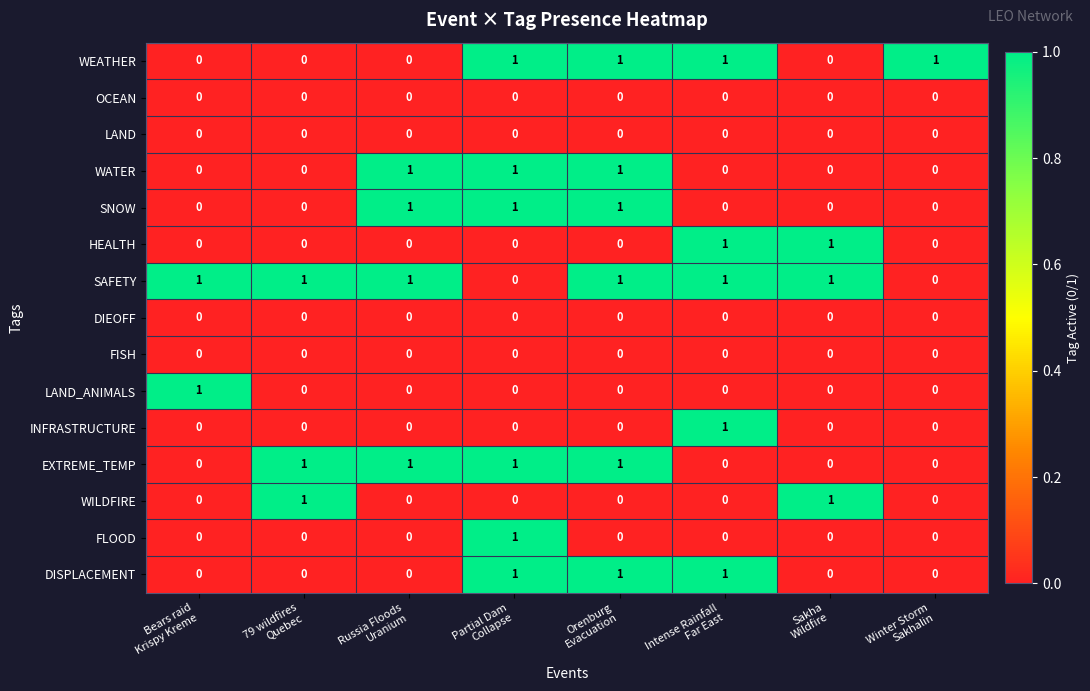

How many categories are shown in the chart?

8